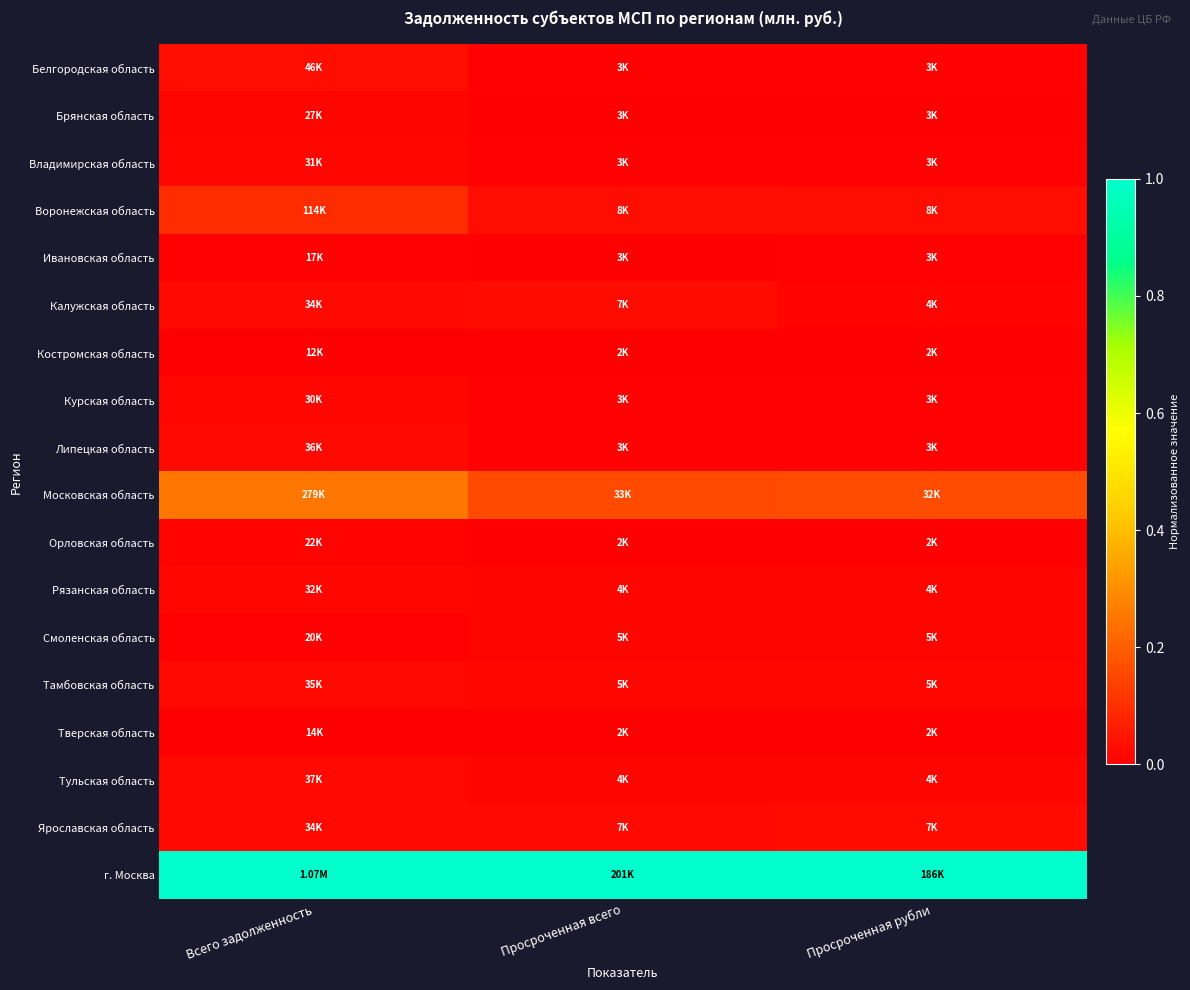

Reading left to right, extract all data points from this chart.

Белгородская область: Всего задолженность=0.0	Просроченная всего=0.0	Просроченная рубли=0.0
Брянская область: Всего задолженность=0.0	Просроченная всего=0.0	Просроченная рубли=0.0
Владимирская область: Всего задолженность=0.0	Просроченная всего=0.0	Просроченная рубли=0.0
Воронежская область: Всего задолженность=0.1	Просроченная всего=0.0	Просроченная рубли=0.0
Ивановская область: Всего задолженность=0.0	Просроченная всего=0.0	Просроченная рубли=0.0
Калужская область: Всего задолженность=0.0	Просроченная всего=0.0	Просроченная рубли=0.0
Костромская область: Всего задолженность=0.0	Просроченная всего=0.0	Просроченная рубли=0.0
Курская область: Всего задолженность=0.0	Просроченная всего=0.0	Просроченная рубли=0.0
Липецкая область: Всего задолженность=0.0	Просроченная всего=0.0	Просроченная рубли=0.0
Московская область: Всего задолженность=0.3	Просроченная всего=0.2	Просроченная рубли=0.2
Орловская область: Всего задолженность=0.0	Просроченная всего=0.0	Просроченная рубли=0.0
Рязанская область: Всего задолженность=0.0	Просроченная всего=0.0	Просроченная рубли=0.0
Смоленская область: Всего задолженность=0.0	Просроченная всего=0.0	Просроченная рубли=0.0
Тамбовская область: Всего задолженность=0.0	Просроченная всего=0.0	Просроченная рубли=0.0
Тверская область: Всего задолженность=0.0	Просроченная всего=0.0	Просроченная рубли=0.0
Тульская область: Всего задолженность=0.0	Просроченная всего=0.0	Просроченная рубли=0.0
Ярославская область: Всего задолженность=0.0	Просроченная всего=0.0	Просроченная рубли=0.0
г. Москва: Всего задолженность=1.0	Просроченная всего=1.0	Просроченная рубли=1.0